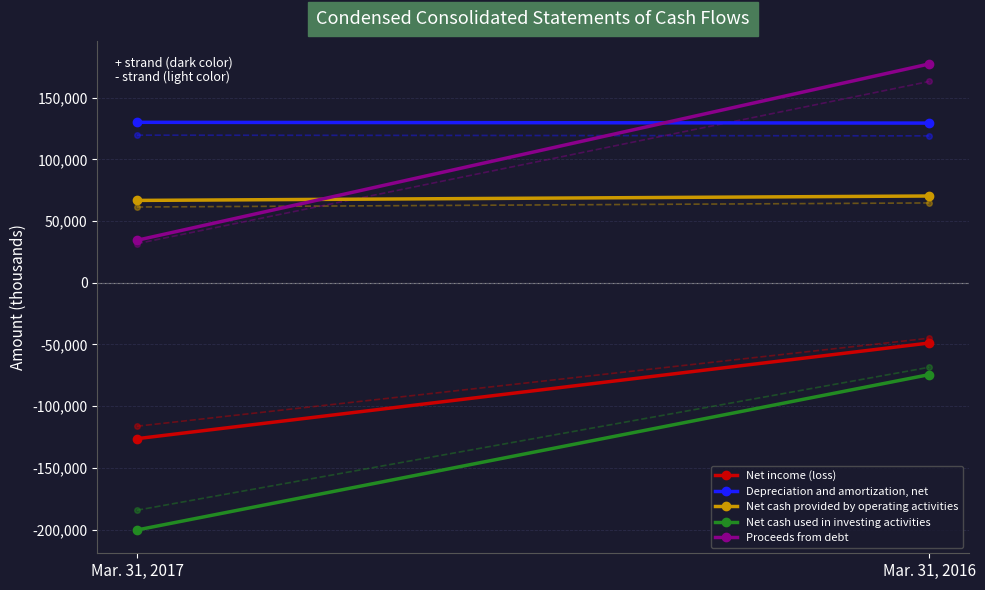

Reading left to right, what are all the values shown in this chart?

Net income (loss): -126361	-48817
Depreciation and amortization, net: 130078	129447
Net cash provided by operating activities: 66766	70343
Net cash used in investing activities: -200372	-74448
Proceeds from debt: 34455	177370